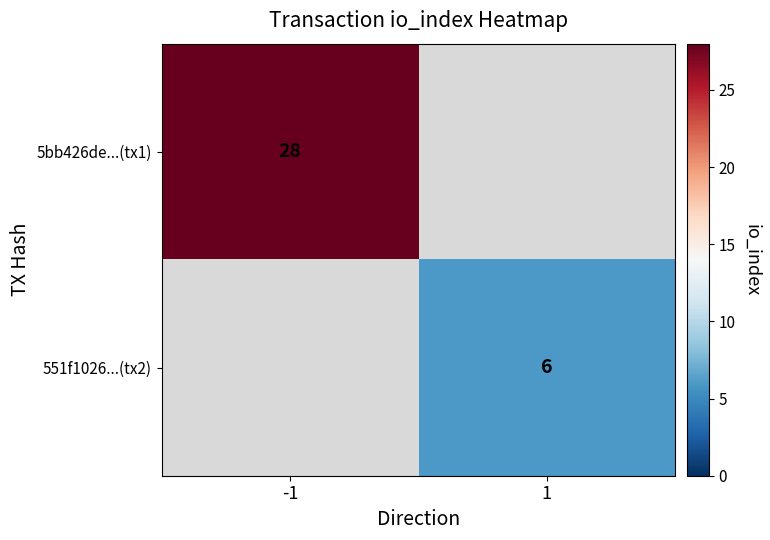

The value of 5bb426de...(tx1) at -1 is 28. True or false?

True